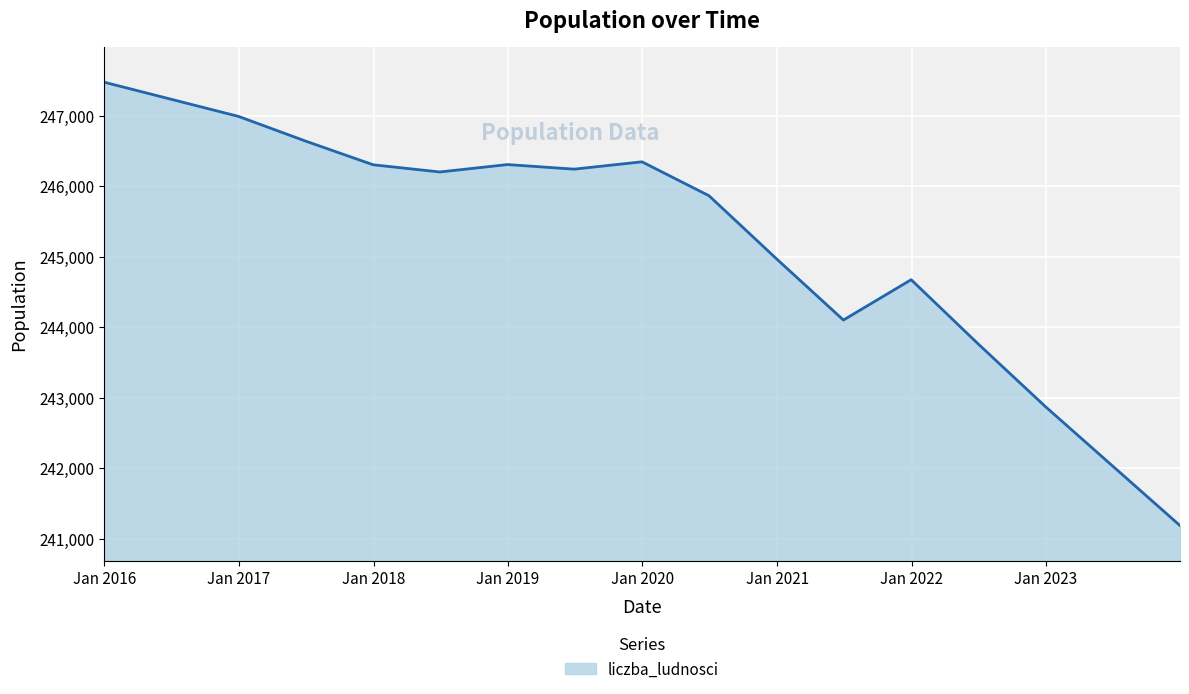

What is the difference between the maximum and minimum values?

6289